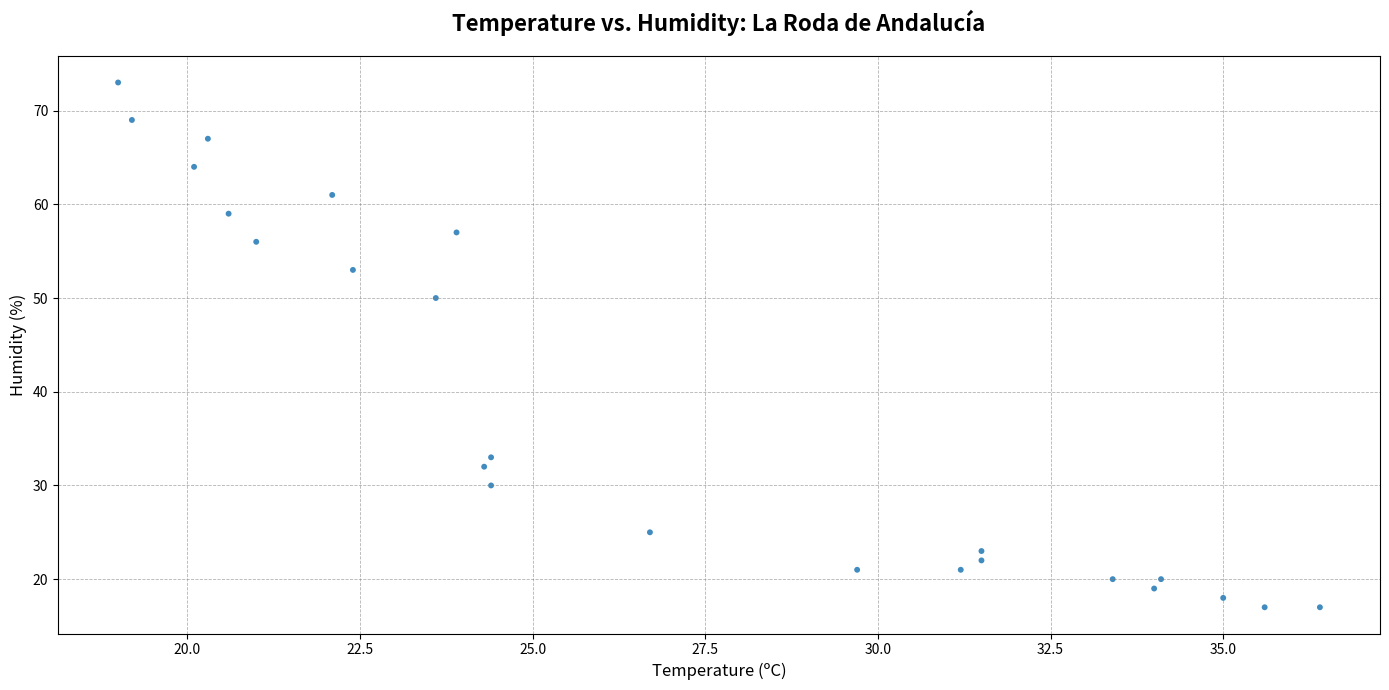

What is the range of Y values (max minus min)?

56